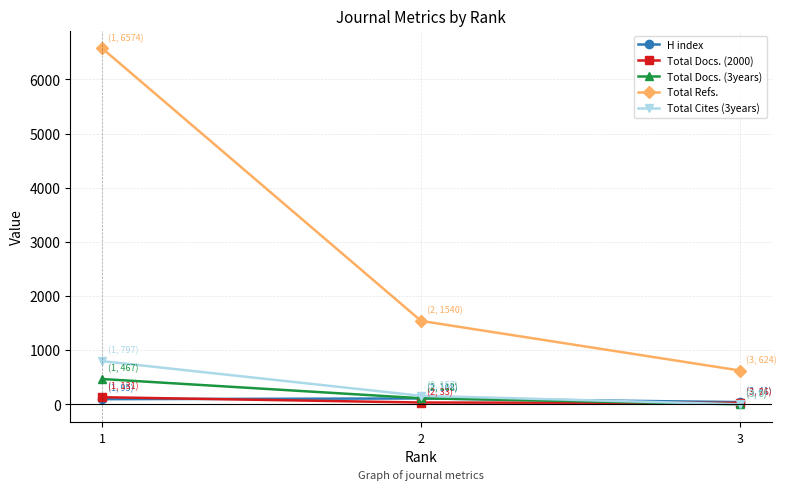

How many values in Total Docs. (3years) are above zero?

2